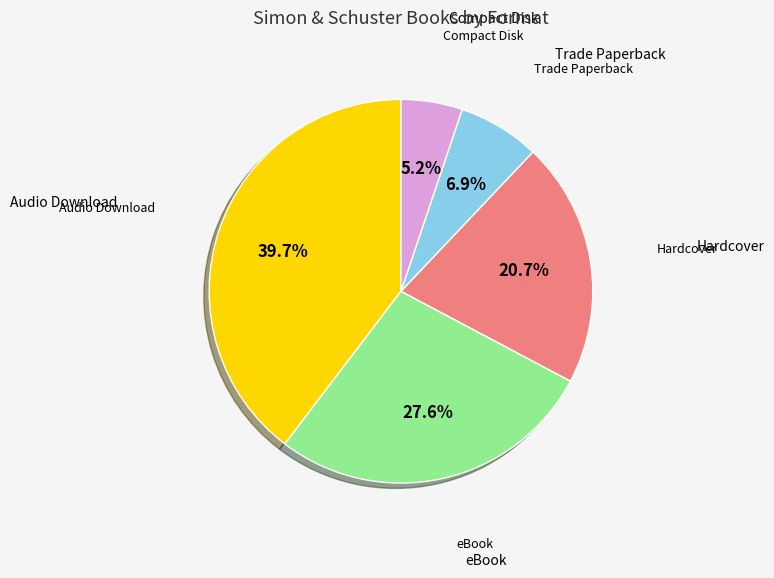

To the nearest percent, what is the average slice percentage?

20%